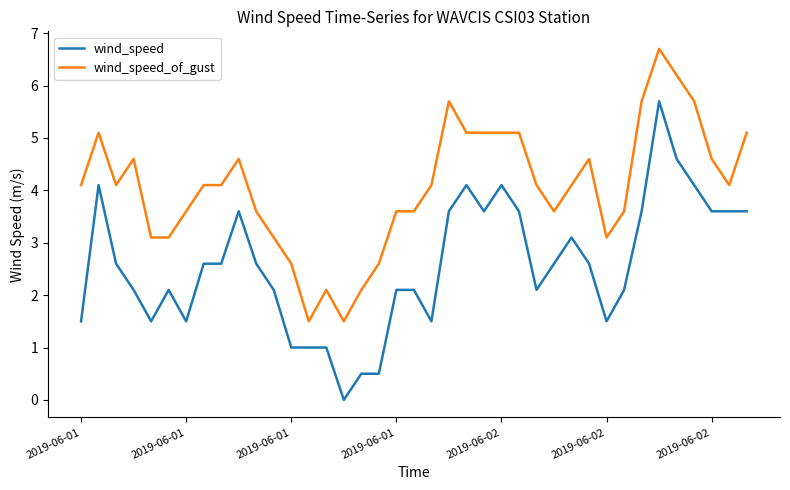

True or false: wind_speed_of_gust and wind_speed intersect in this chart.

False